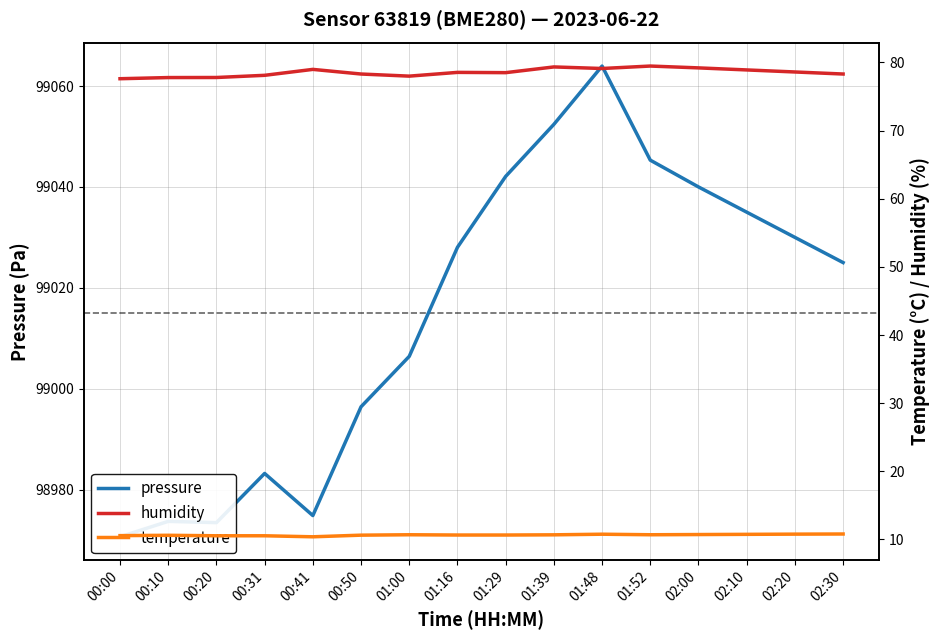

Which category has the highest value across all series?

01:48